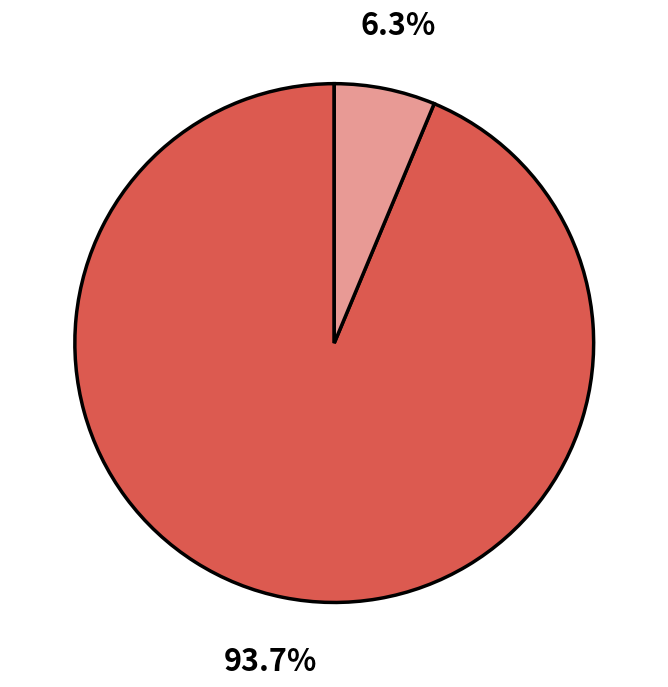

Is there a majority slice in this chart?

Yes